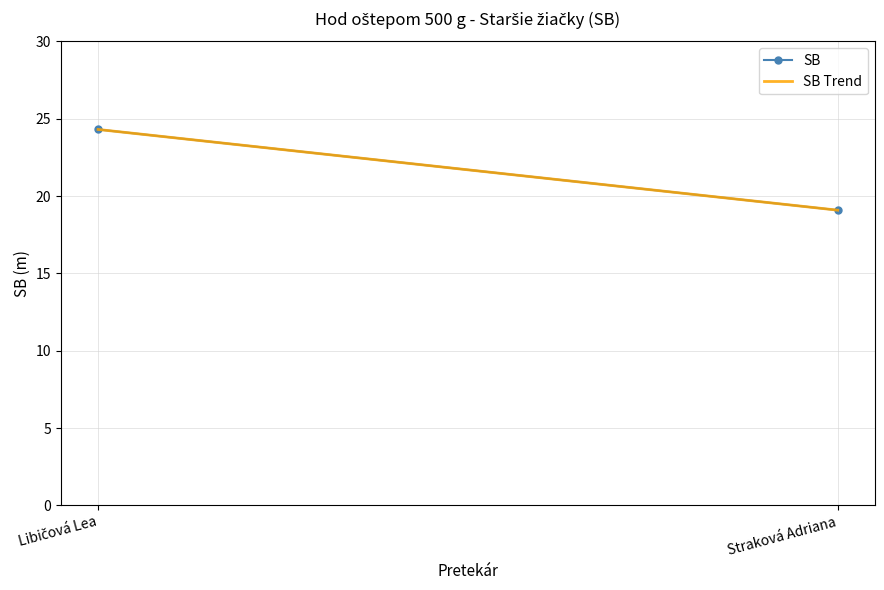

List the series in order of their peak value, lowest first.

SB, SB Trend